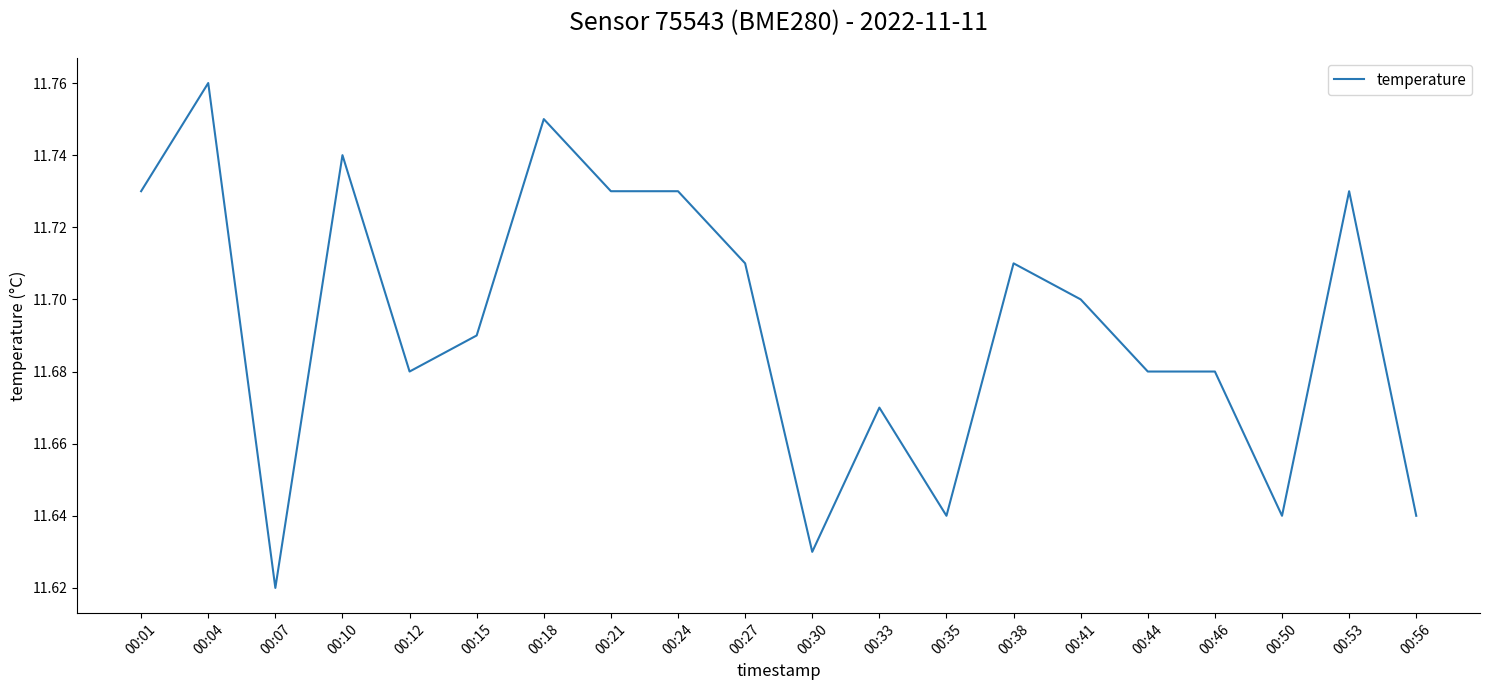

How many lines are shown in the chart?

1